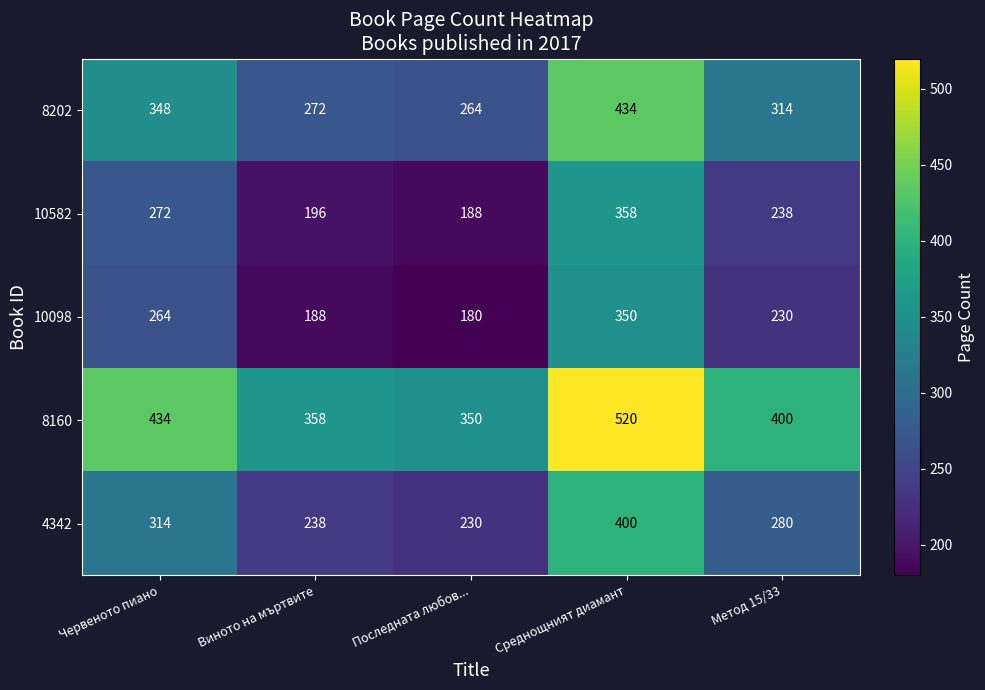

At which category does the chart reach its peak across all series?

Среднощният диамант